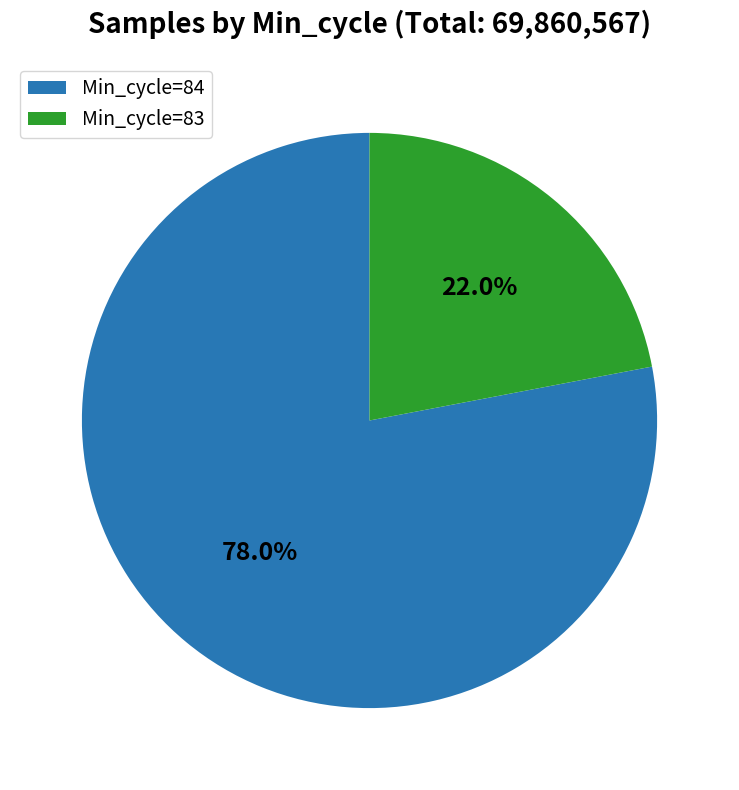

What is the total percentage of Min_cycle=83 and Min_cycle=84?

100.0%